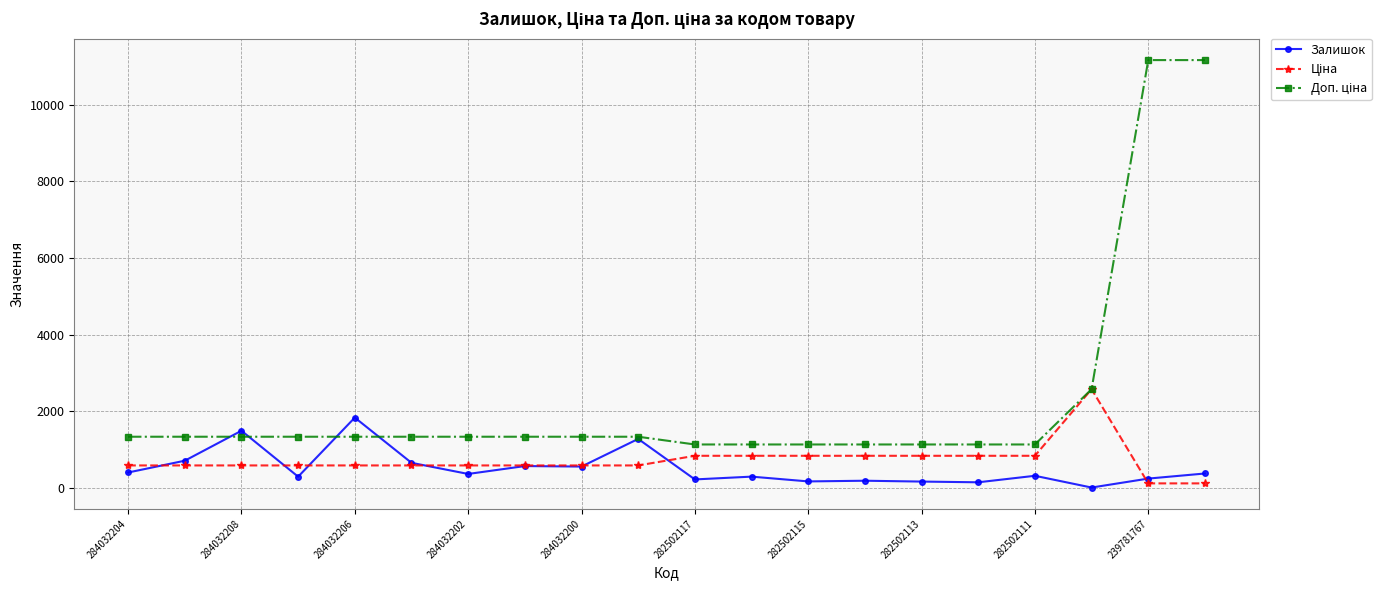

True or false: Залишок has more than 0 points higher than both neighbors.

True